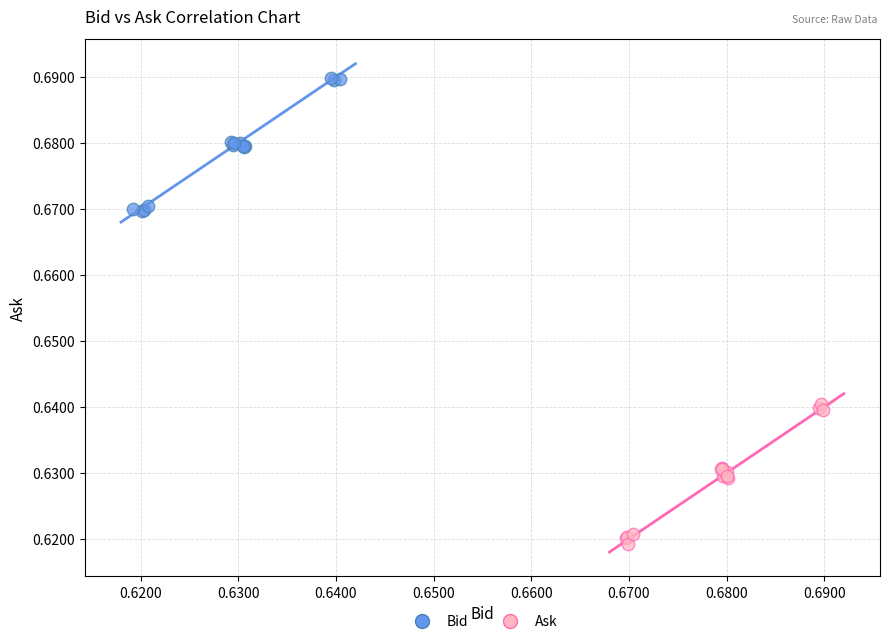

Which series reaches the minimum Y coordinate?

Ask